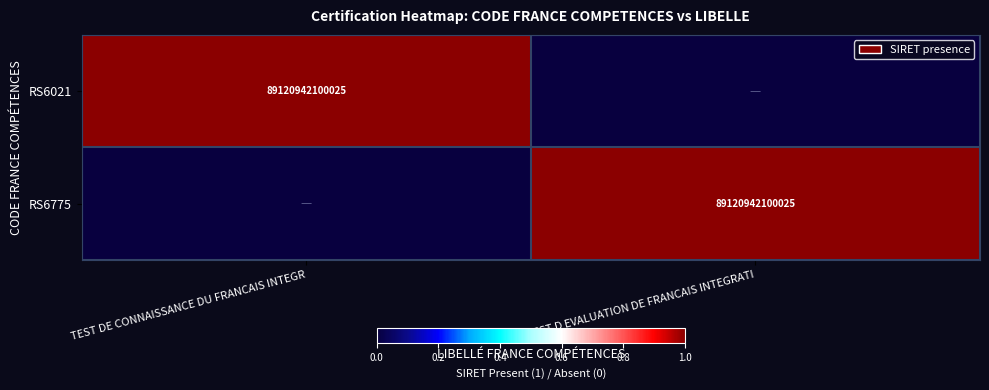

Is it true that RS6021 equals 89120942100025 at TEST DE CONNAISSANCE DU FRANCAIS INTEGR?

True